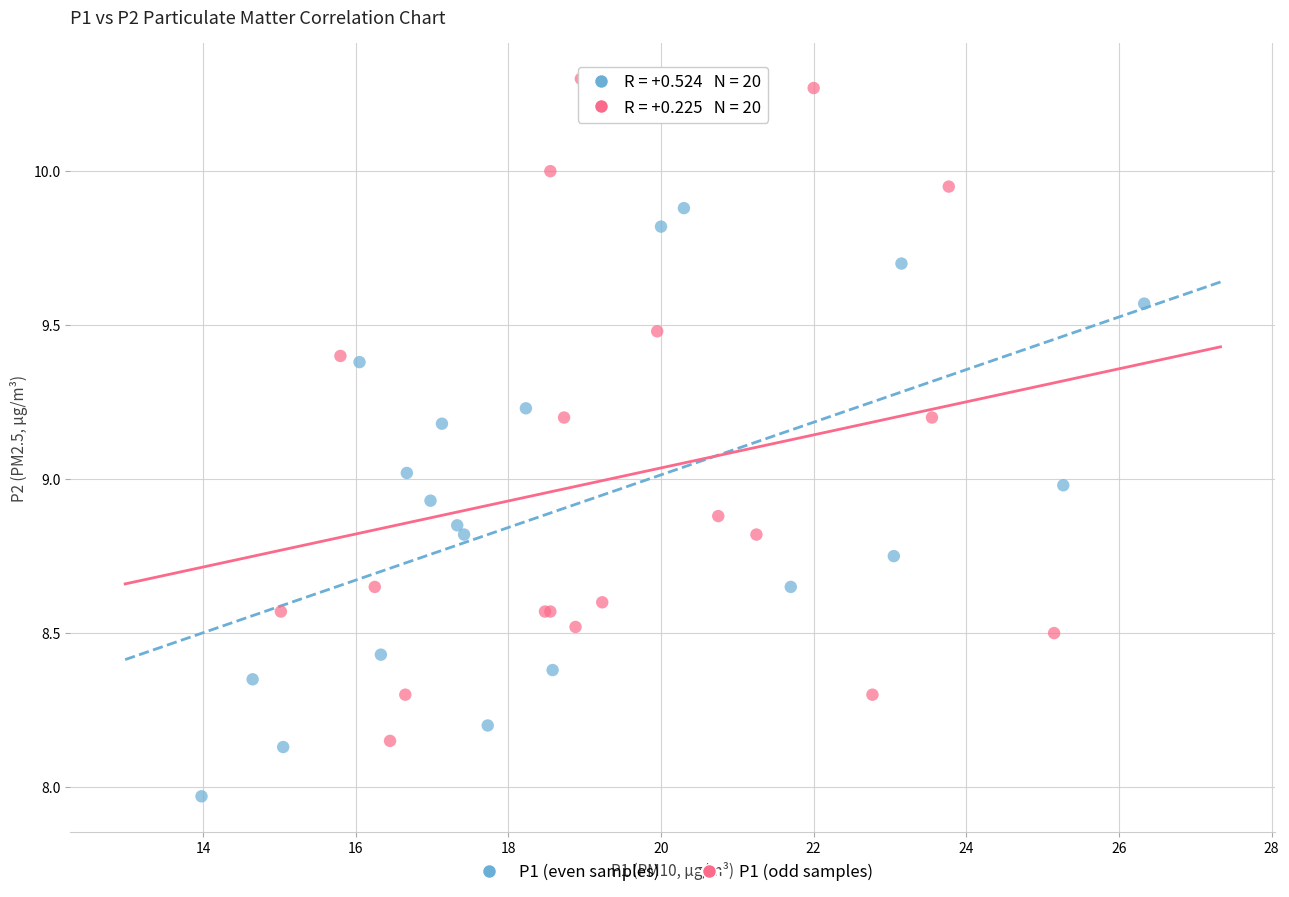

Which series reaches the maximum Y coordinate?

P1 (odd samples)